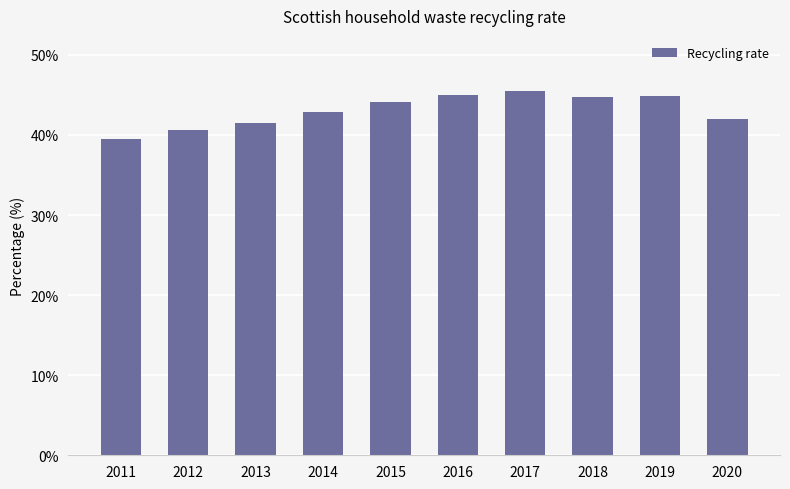

True or false: the data shows 0.7 at 2011.

False